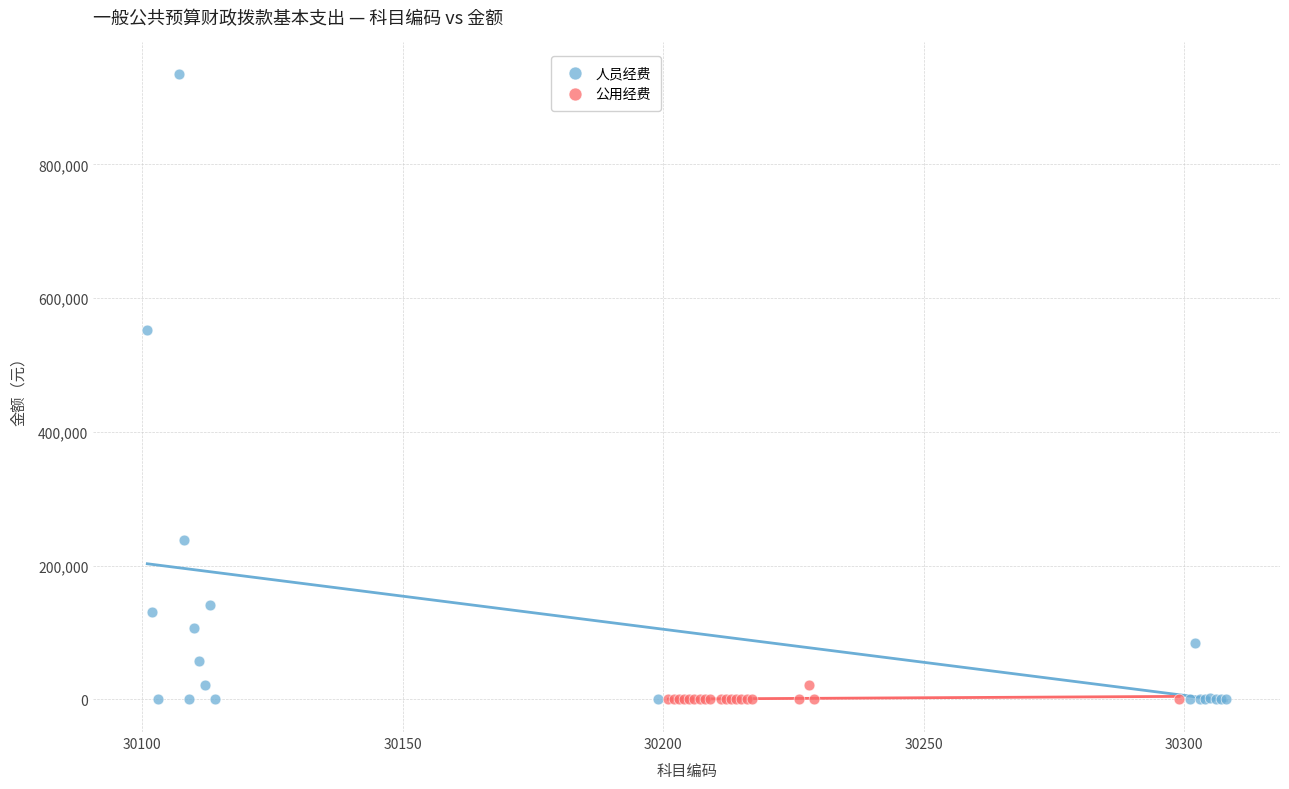

Which series contains the highest Y value?

人员经费